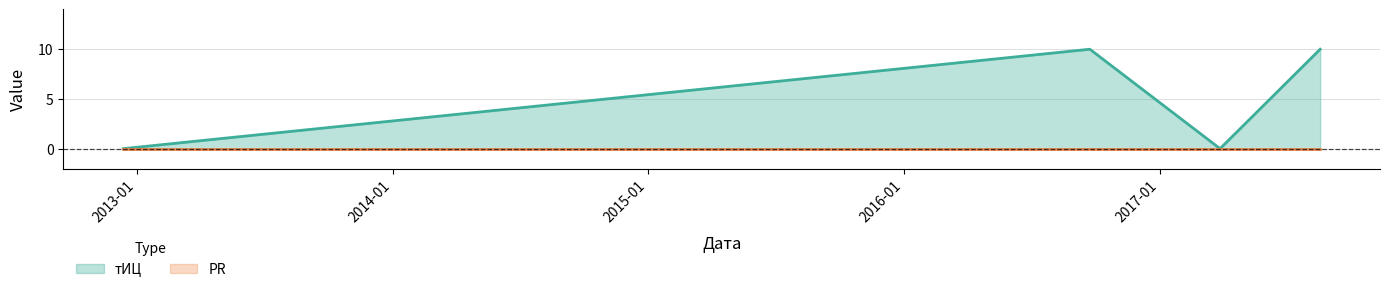

How many values are below 10?

2